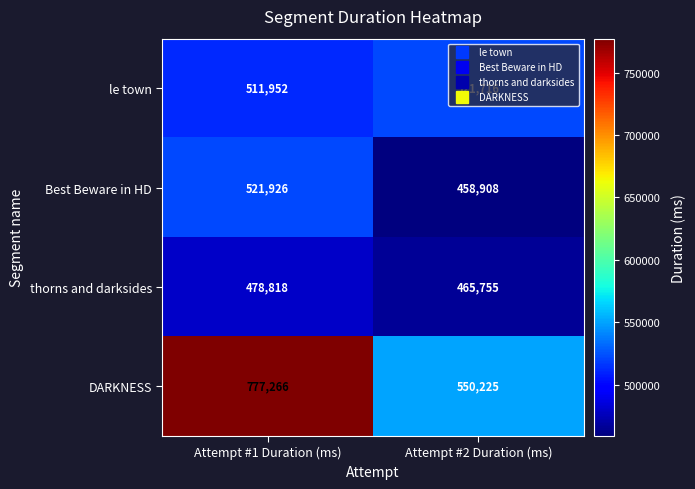

What is the maximum value for Best Beware in HD?

521926